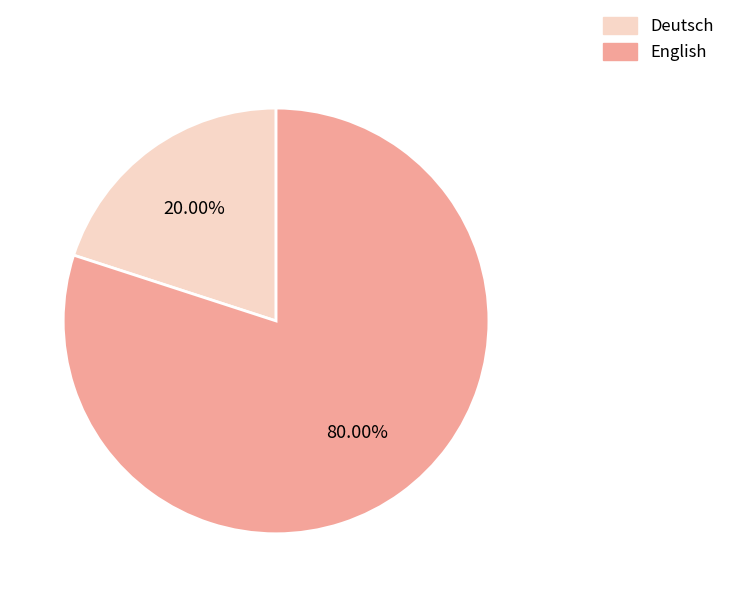

To the nearest percent, what percentage of the pie is English?

80%